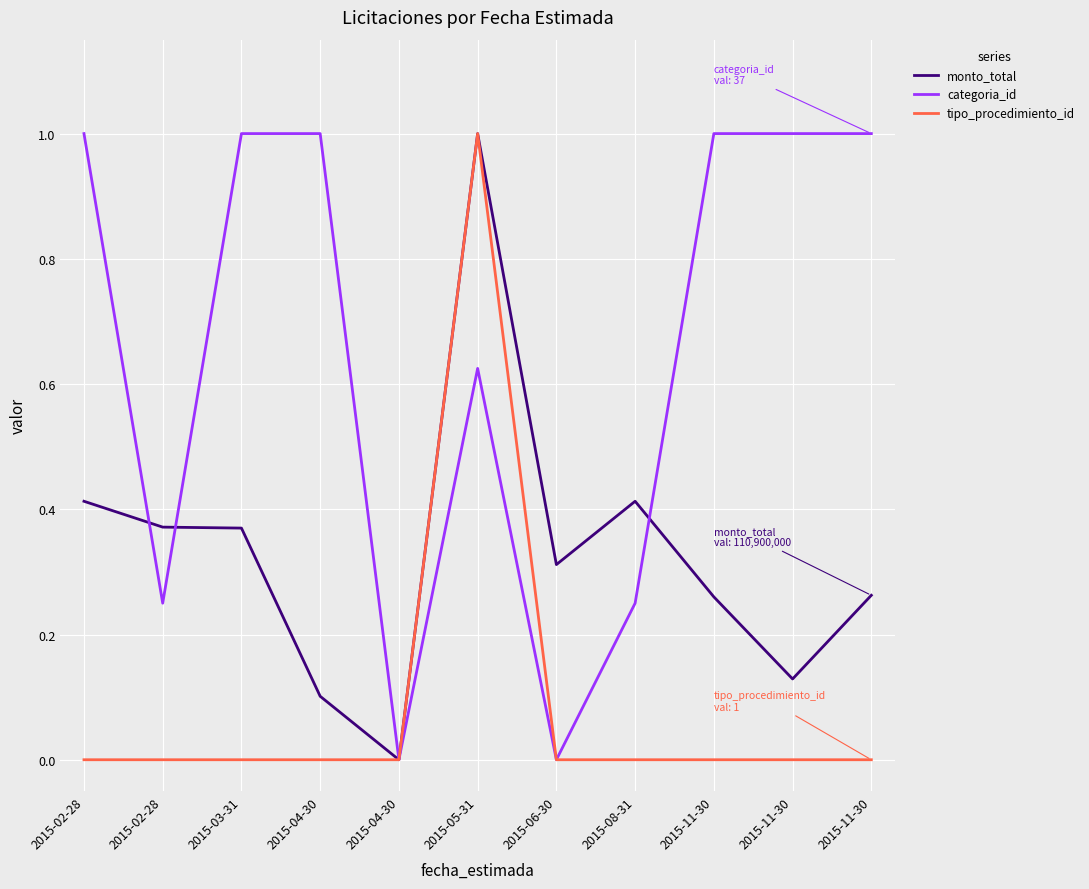

Count the number of categories in the chart.

11